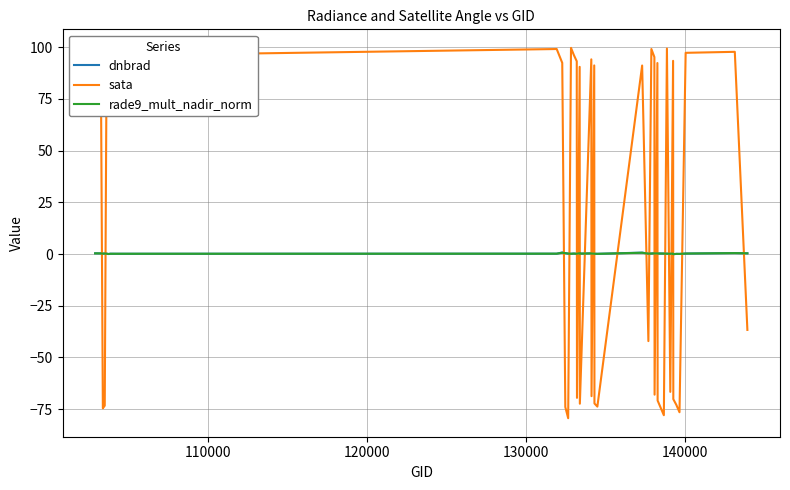

Which series has the largest total across all categories?

sata